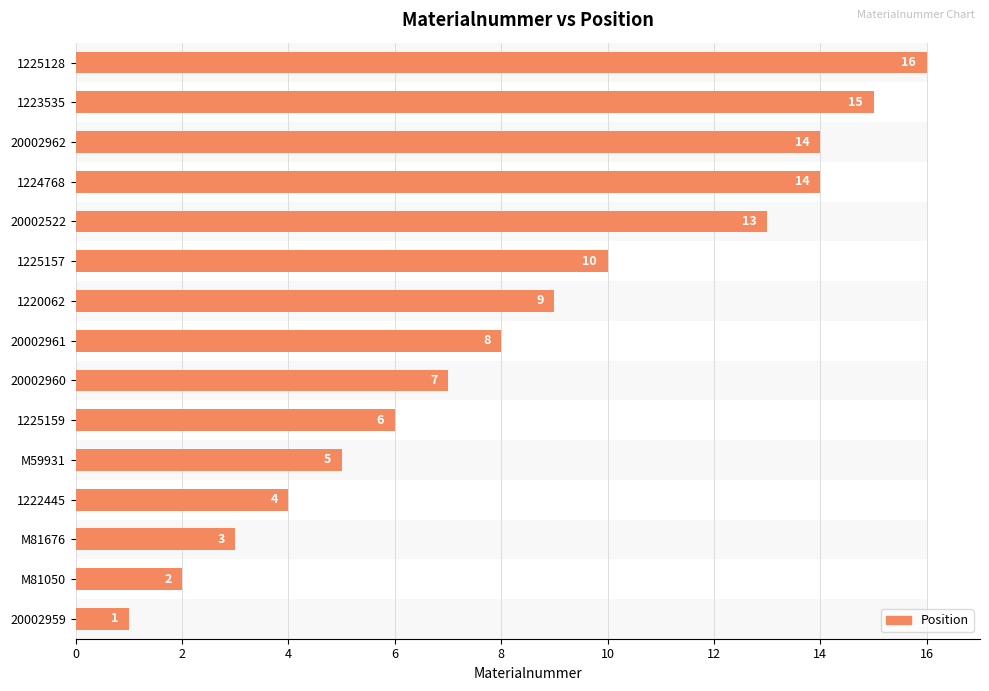

What is the sum of all values?

127